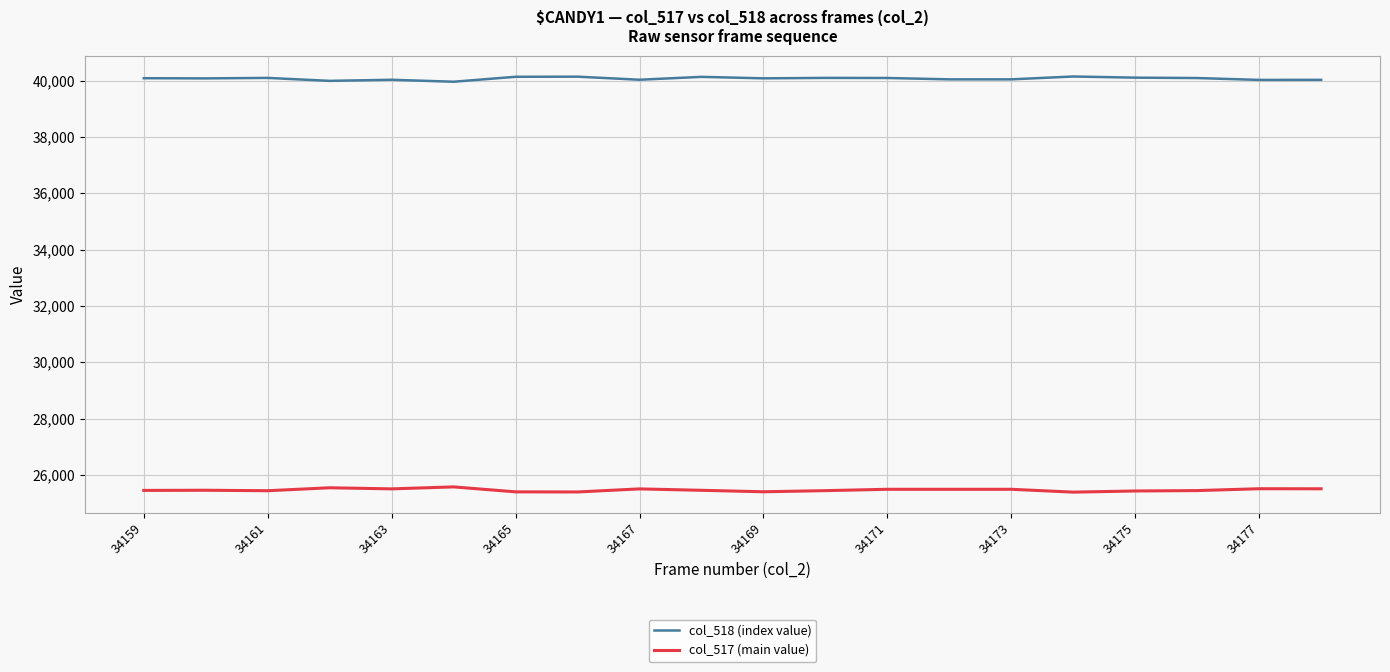

True or false: col_518 (index value) and col_517 (main value) intersect in this chart.

False